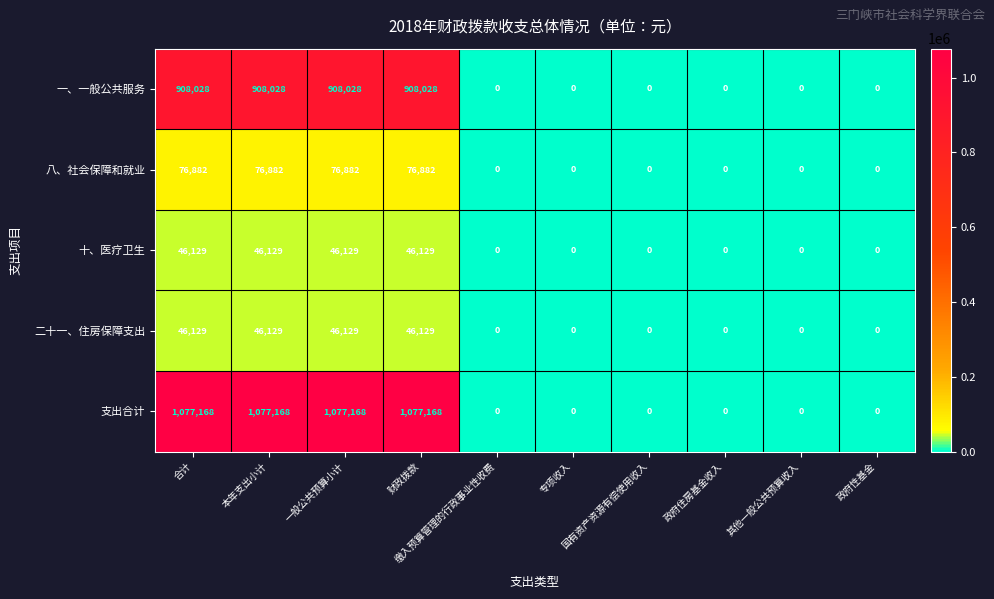

Which series has the largest range (max minus min)?

支出合计